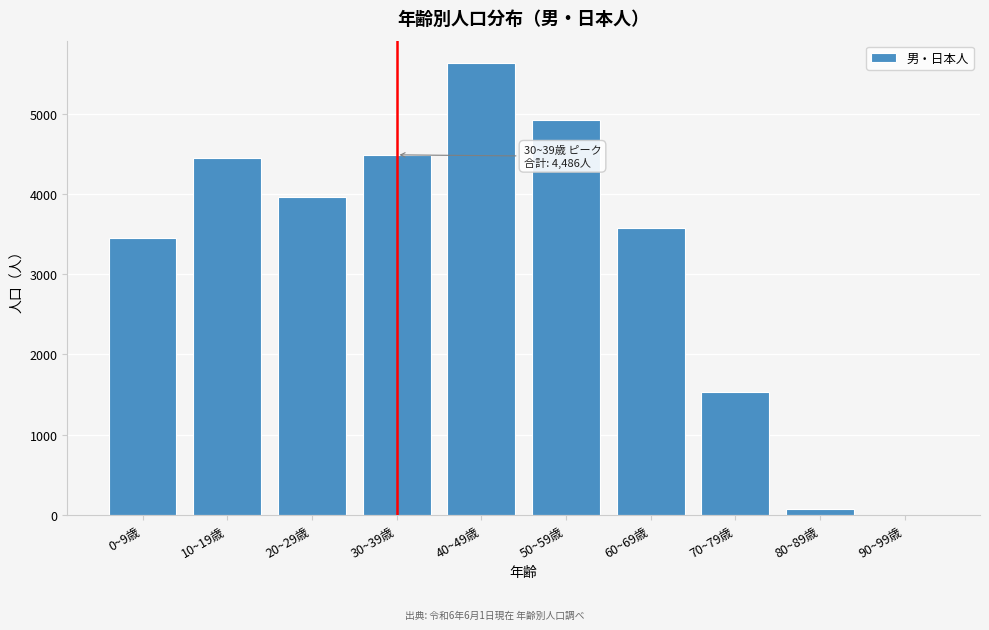

Reading right to left, transcribe all the data shown in this chart.

90~99歳=0	80~89歳=70	70~79歳=1531	60~69歳=3571	50~59歳=4924	40~49歳=5628	30~39歳=4486	20~29歳=3956	10~19歳=4448	0~9歳=3448